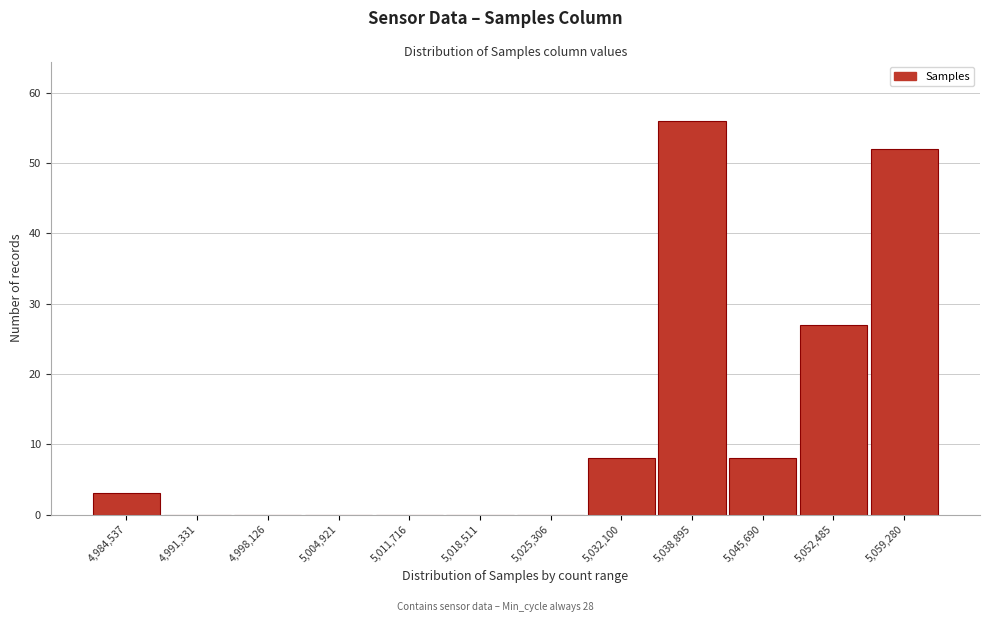

Reading left to right, what are all the values shown in this chart?

4,984,537=3	4,991,331=0	4,998,126=0	5,004,921=0	5,011,716=0	5,018,511=0	5,025,306=0	5,032,100=8	5,038,895=56	5,045,690=8	5,052,485=27	5,059,280=52